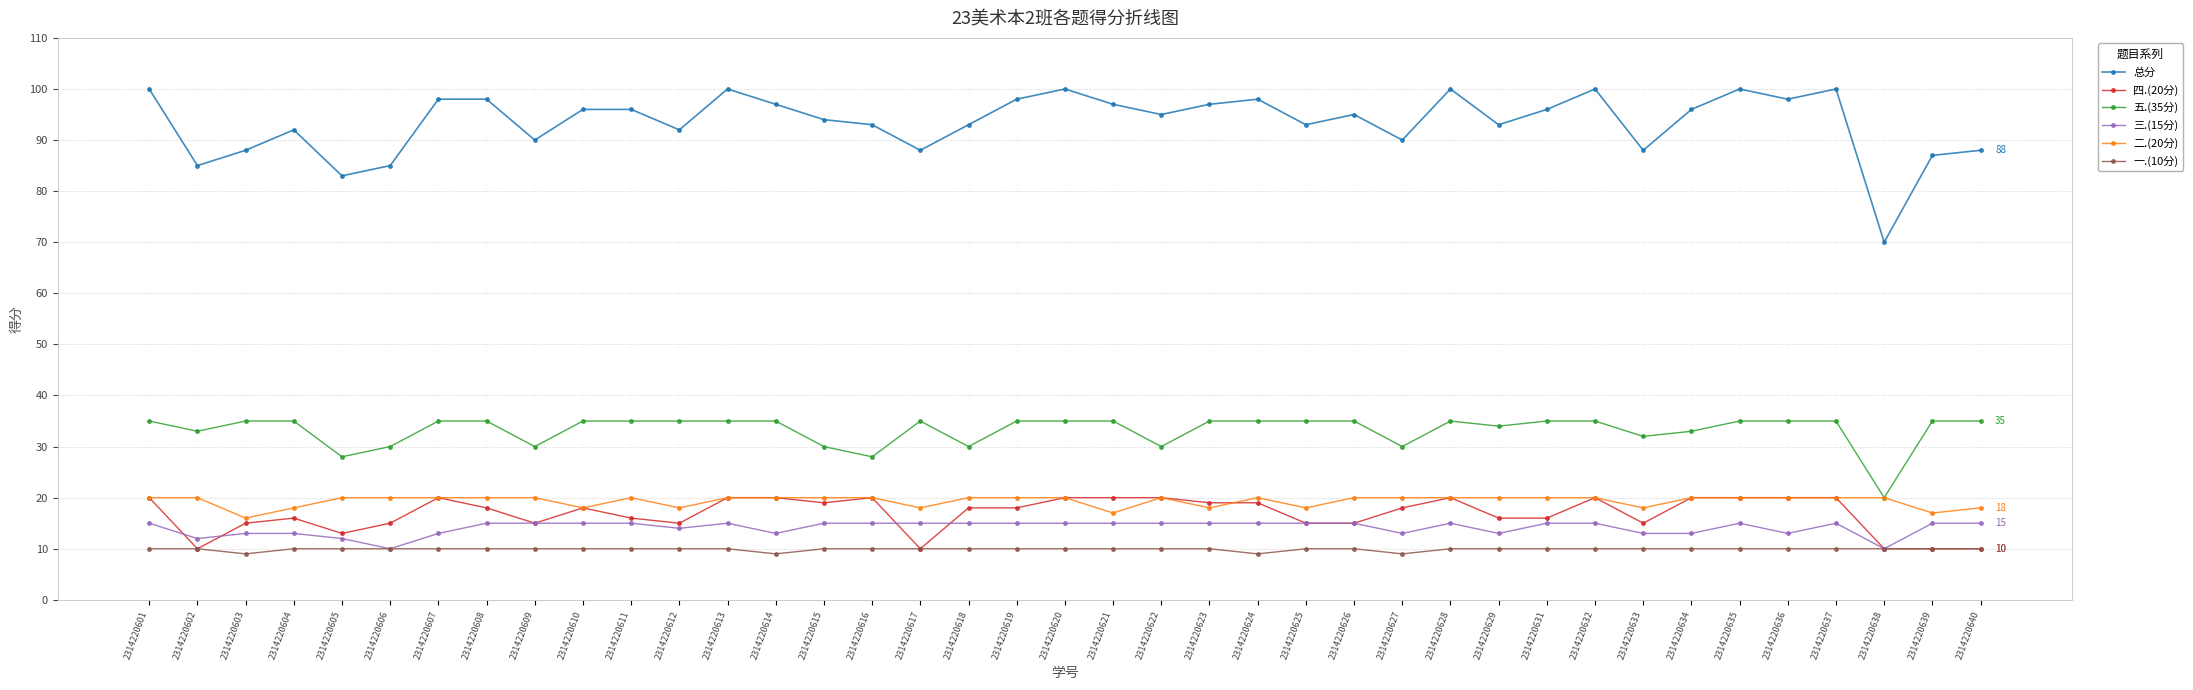

What is the minimum value shown in the chart?

9